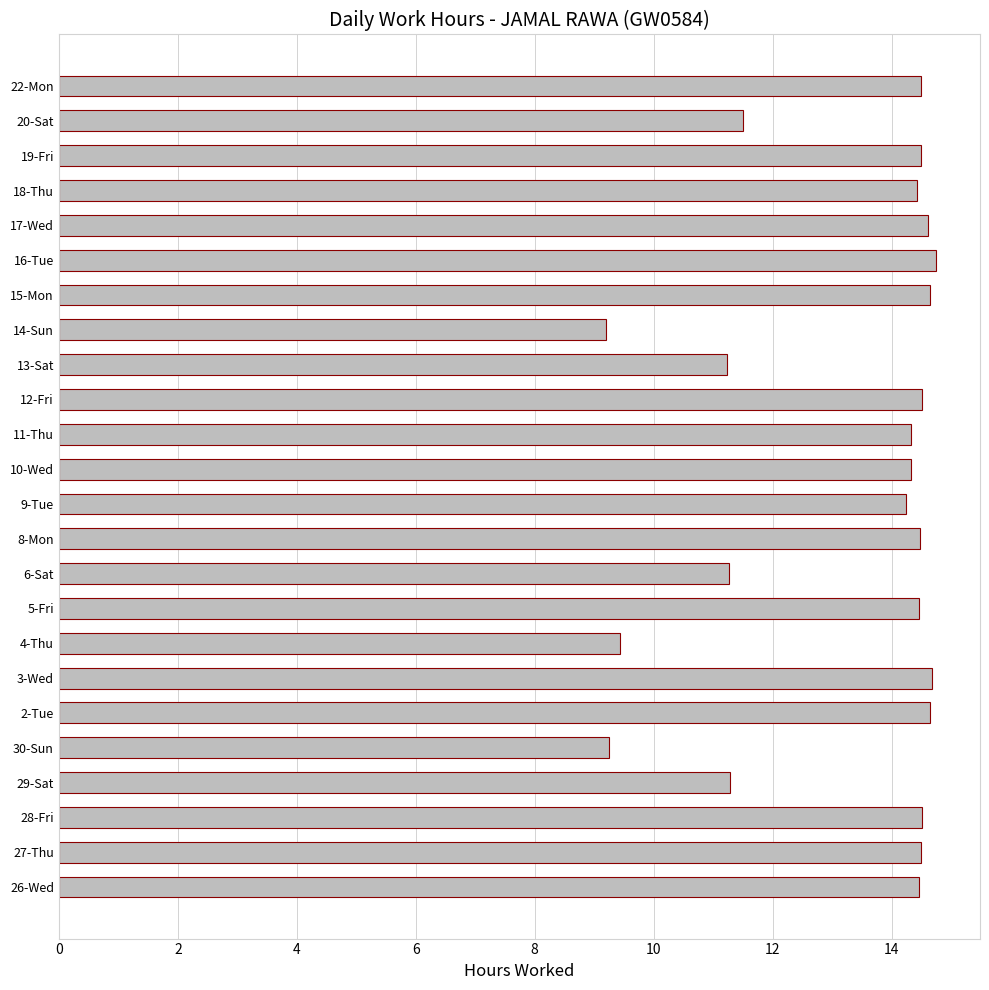

Approximately how many times larger is the value at 15-Mon compared to 27-Thu?

1.0